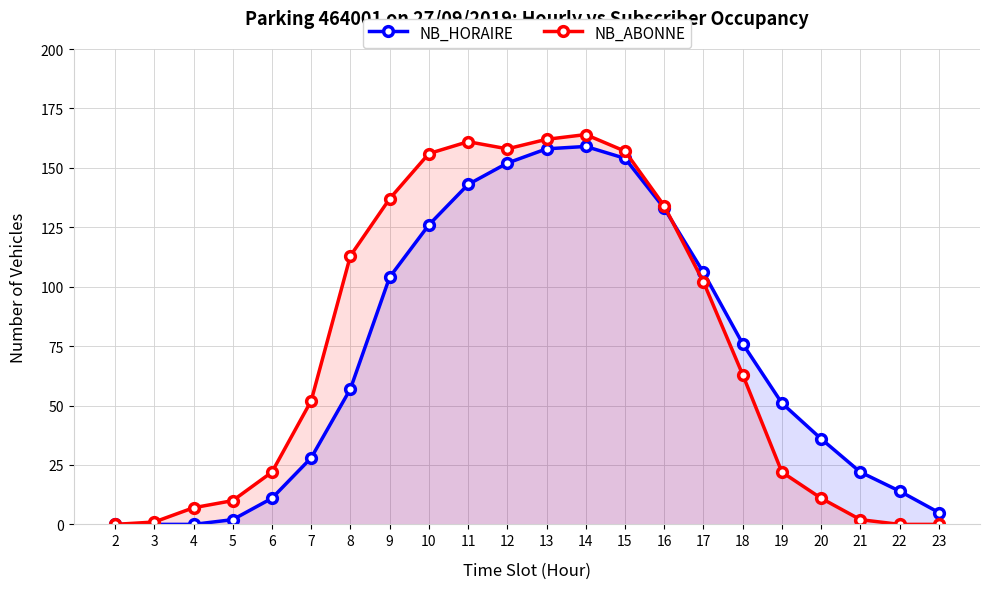

Reading left to right, list all the values displayed in this chart.

NB_HORAIRE: 2=0	3=0	4=0	5=2	6=11	7=28	8=57	9=104	10=126	11=143	12=152	13=158	14=159	15=154	16=133	17=106	18=76	19=51	20=36	21=22	22=14	23=5
NB_ABONNE: 2=0	3=1	4=7	5=10	6=22	7=52	8=113	9=137	10=156	11=161	12=158	13=162	14=164	15=157	16=134	17=102	18=63	19=22	20=11	21=2	22=0	23=0